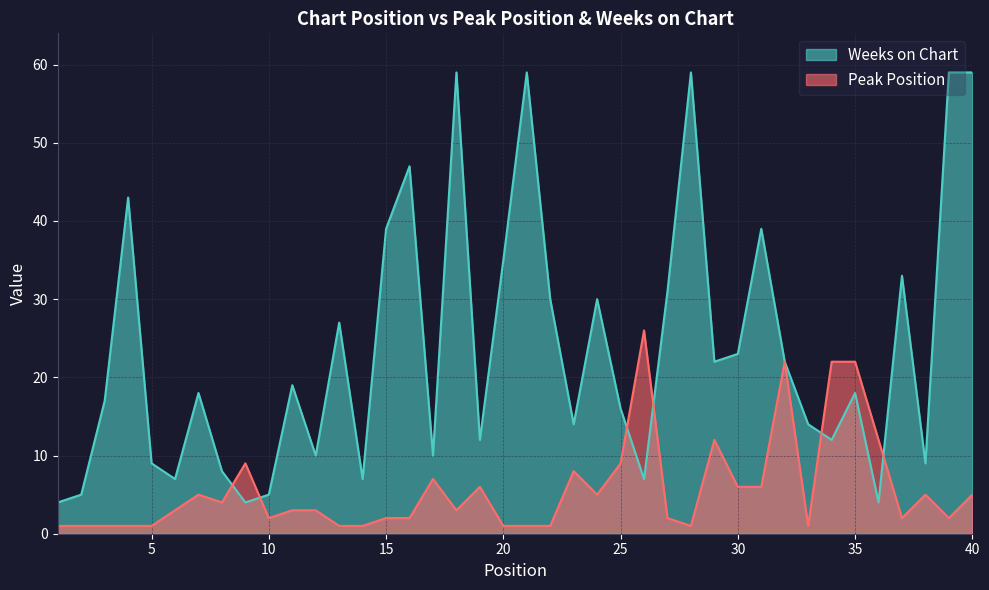

What is the value of the Weeks on Chart point at the 13th from the left?

27